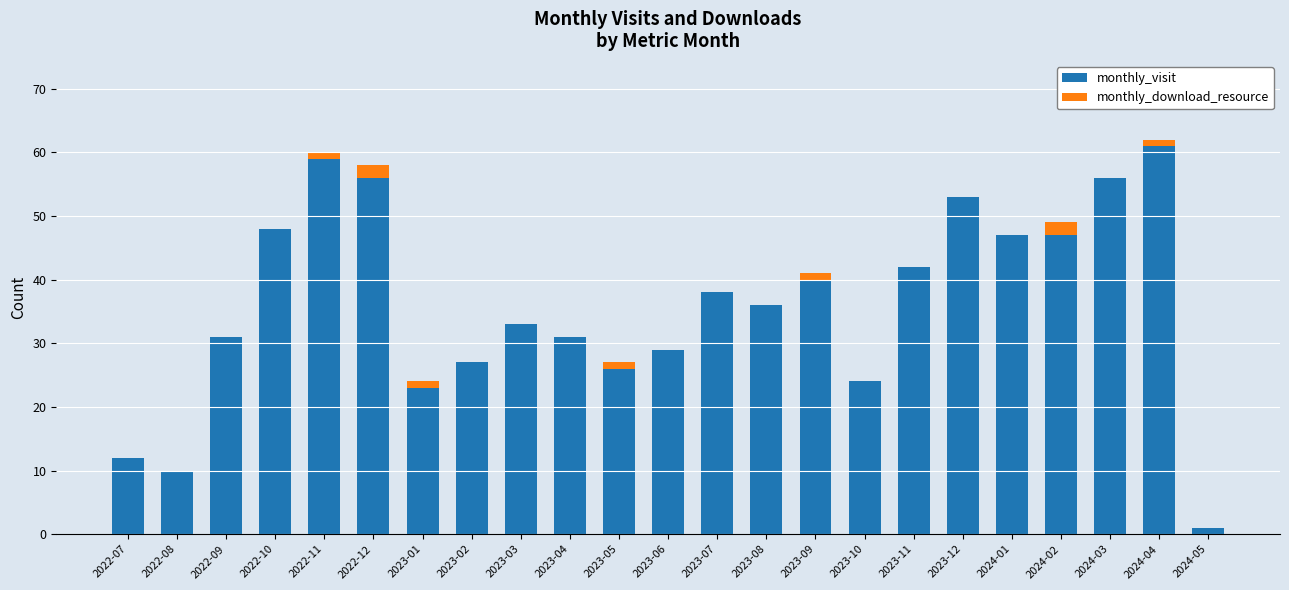

True or false: monthly_visit has a value of 26 at 2023-11.

False